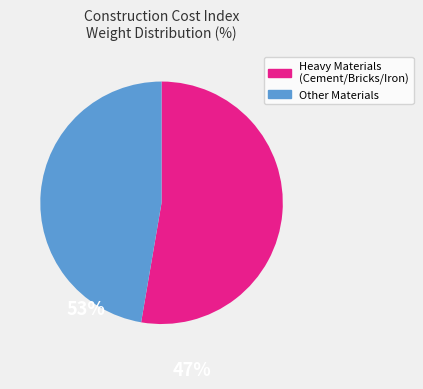

Is there any slice that represents more than half of the pie?

Yes